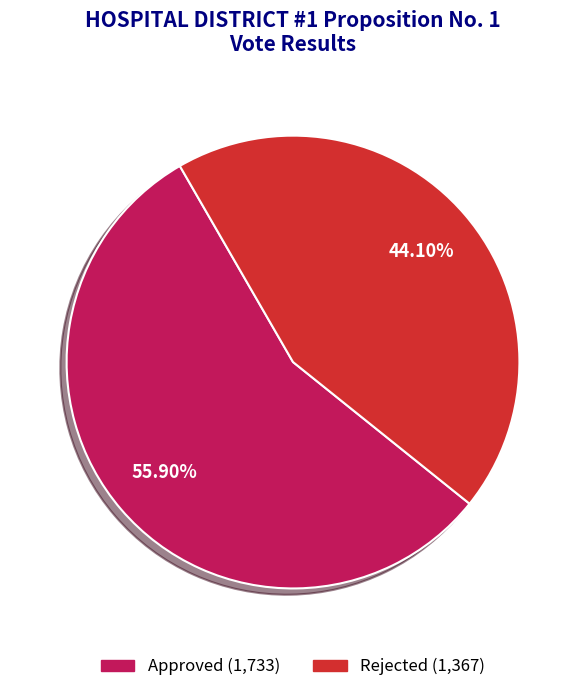

Approximately how many times larger is the value at Approved compared to Rejected?

1.3